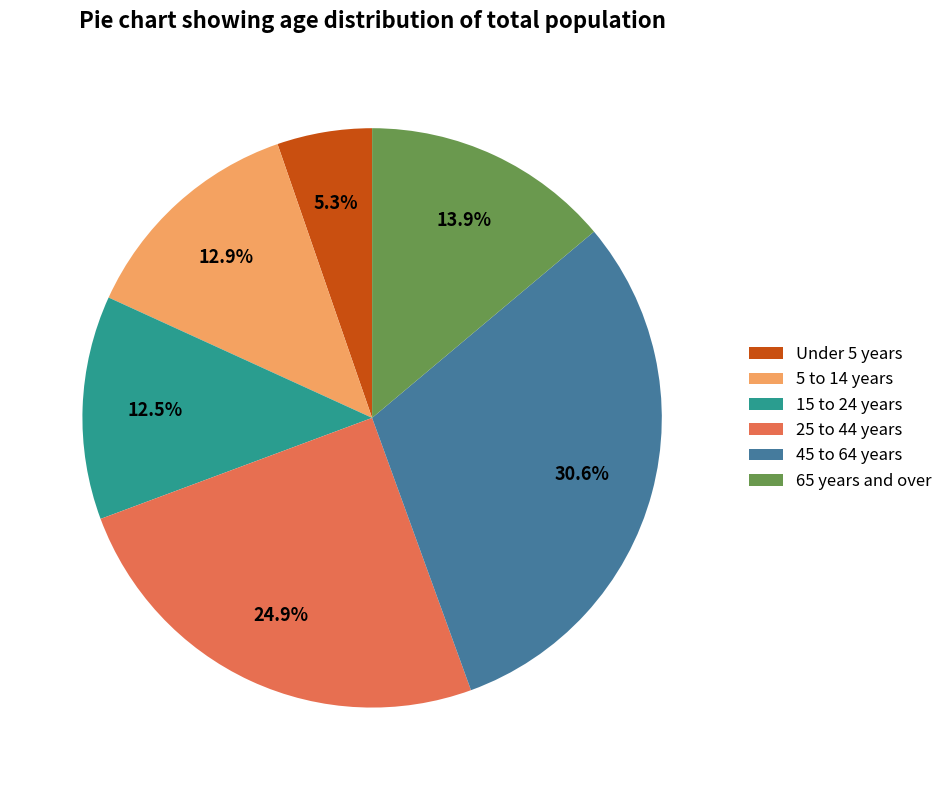

Is there a majority slice in this chart?

No